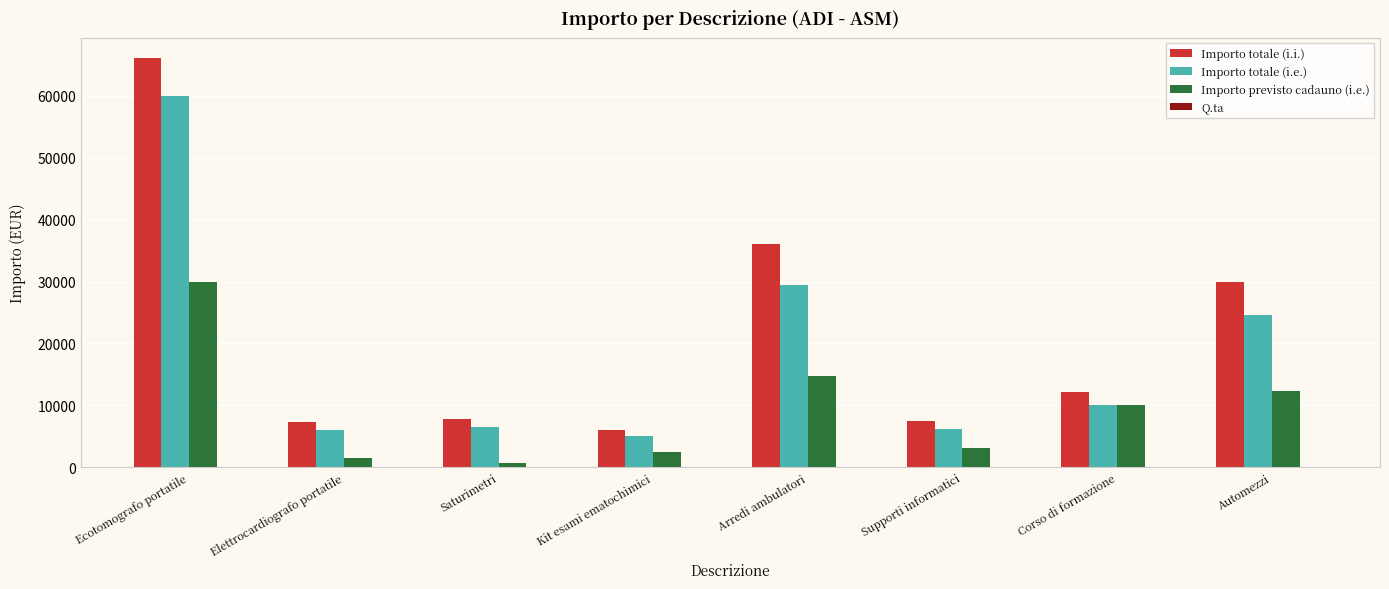

What is the maximum value shown in the chart?

66000.0